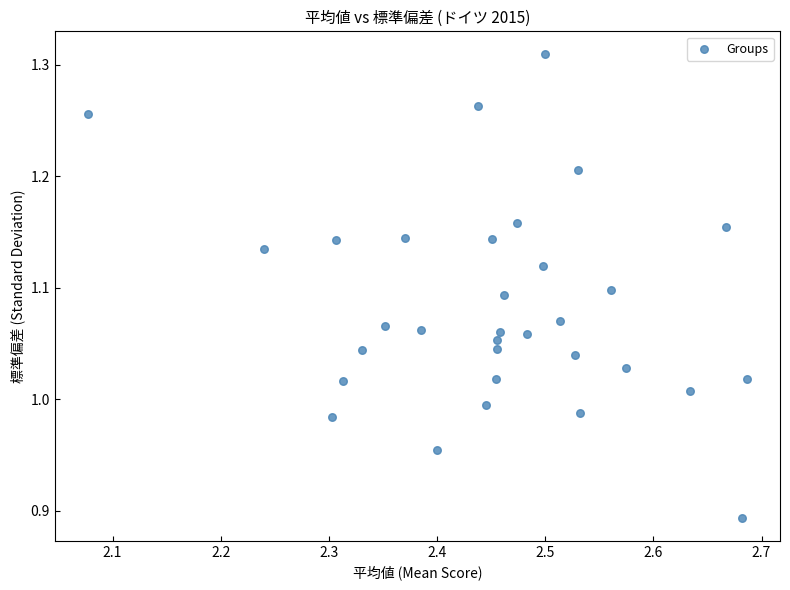

What is the range of Y values (max minus min)?

0.4